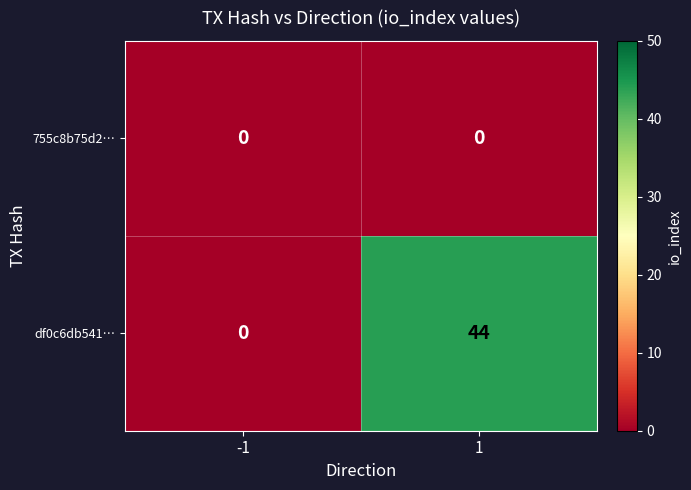

At how many categories does at least one series exceed 25?

1